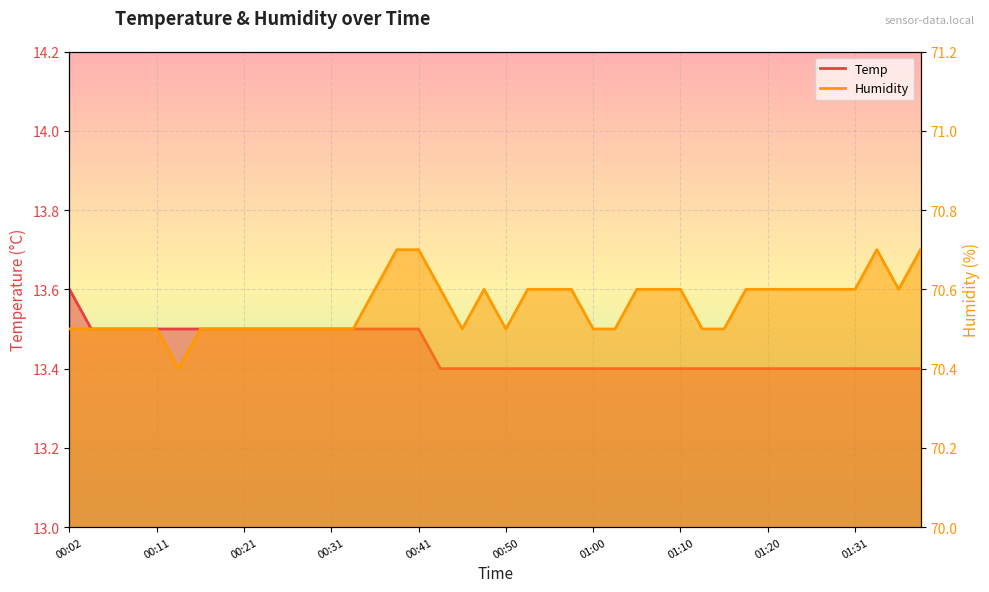

Which series has the widest spread of values?

Humidity